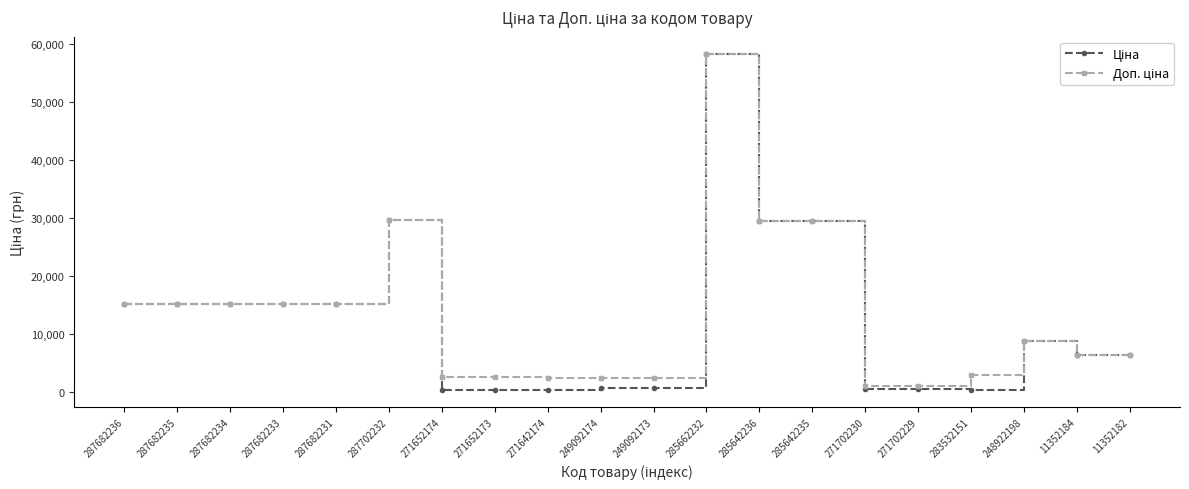

At which category does the chart reach its peak across all series?

285662232